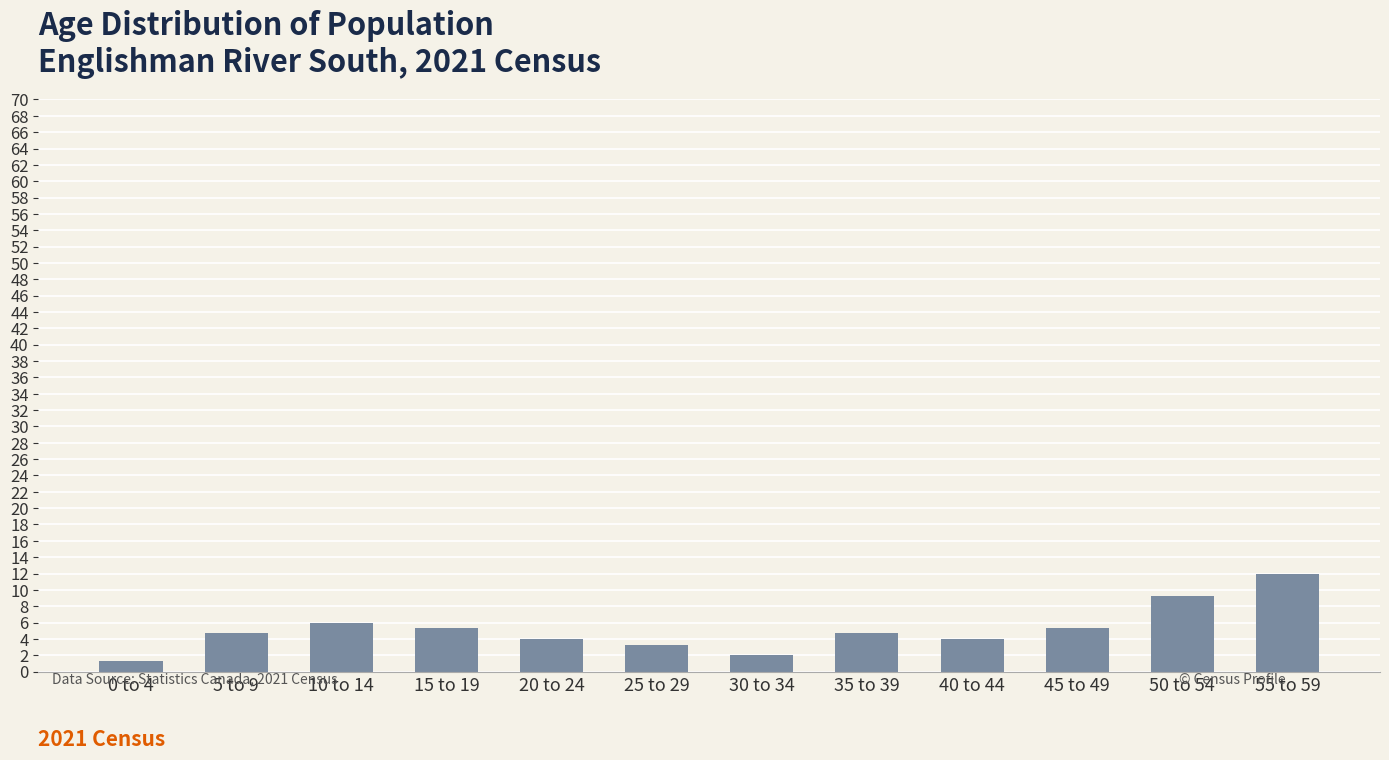

The value at 25 to 29 is 3.3. True or false?

True